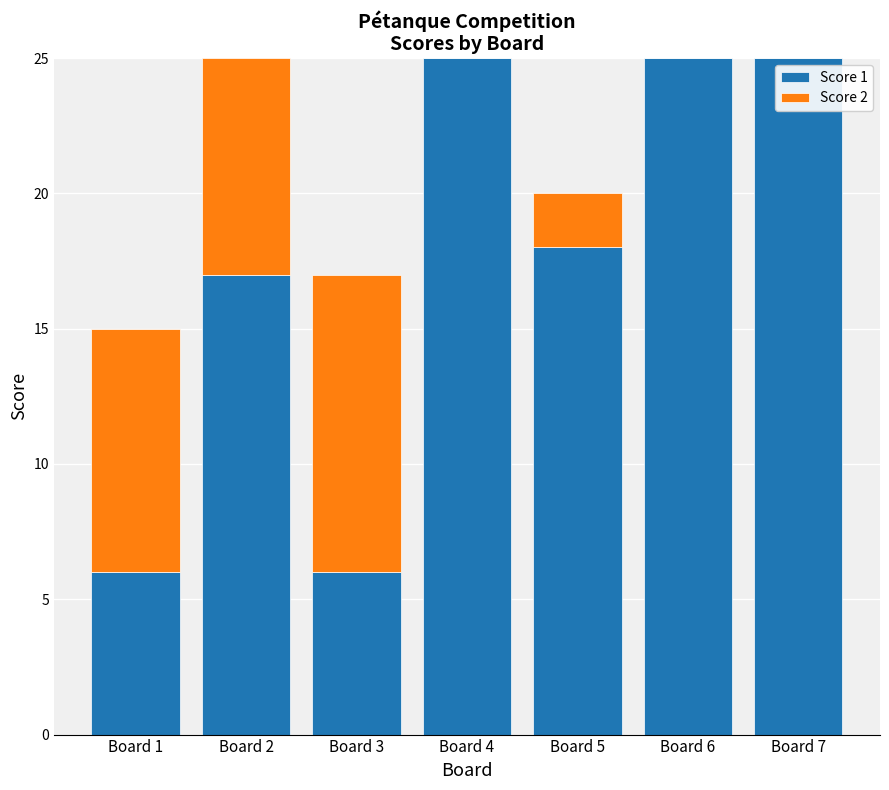

Where is Score 1 nearest to the value 15?

Board 2